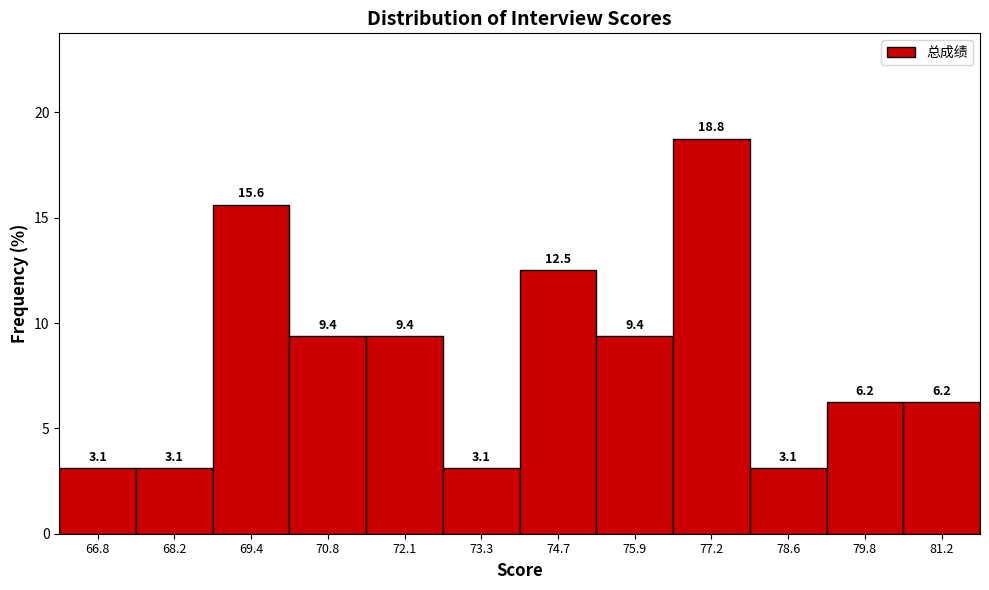

Reading left to right, list every bar in this chart as the range it spans on the x-axis followed by its height. The bar edges are not printed on the chart, so give them approximately, as read against the axis.

66.2 to 67.5: 3.1
67.5 to 68.8: 3.1
68.8 to 70.1: 15.6
70.1 to 71.4: 9.4
71.4 to 72.7: 9.4
72.7 to 74.0: 3.1
74.0 to 75.3: 12.5
75.3 to 76.6: 9.4
76.6 to 77.9: 18.8
77.9 to 79.2: 3.1
79.2 to 80.5: 6.2
80.5 to 81.8: 6.2